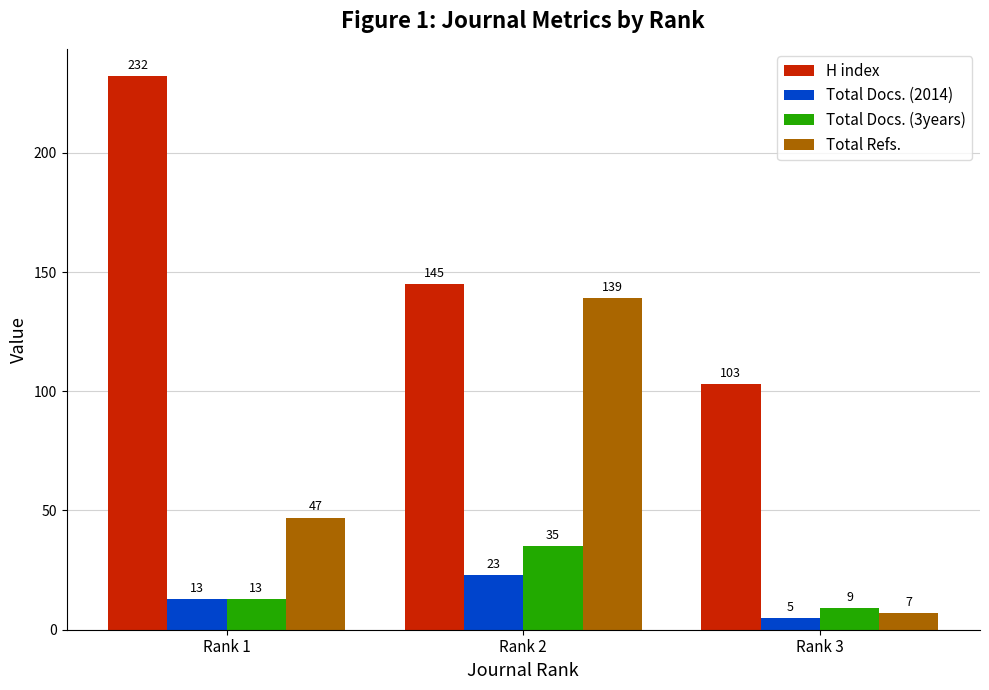

How many distinct data groups are displayed?

4